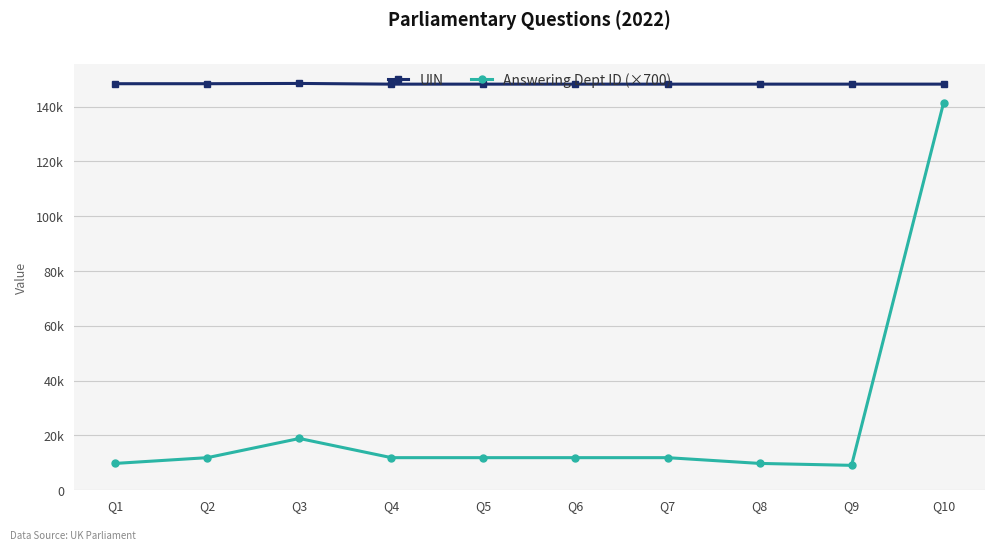

Does the chart have visible grid lines?

Yes